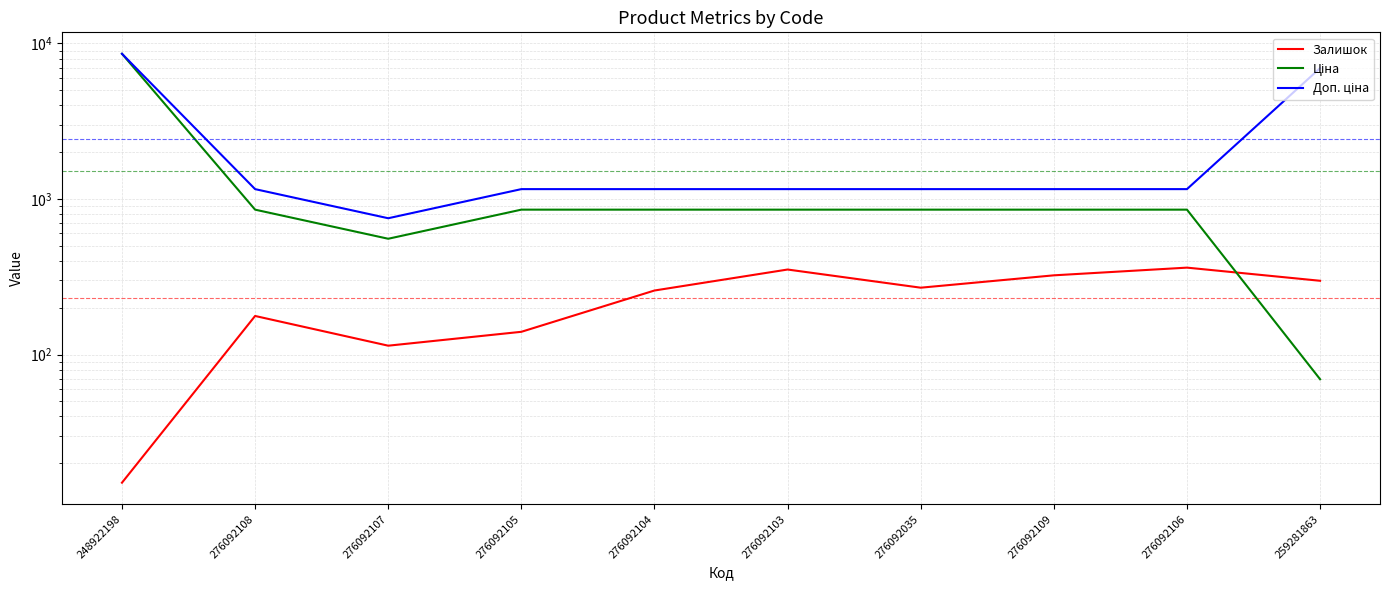

At how many categories does at least one series exceed 8538?

1